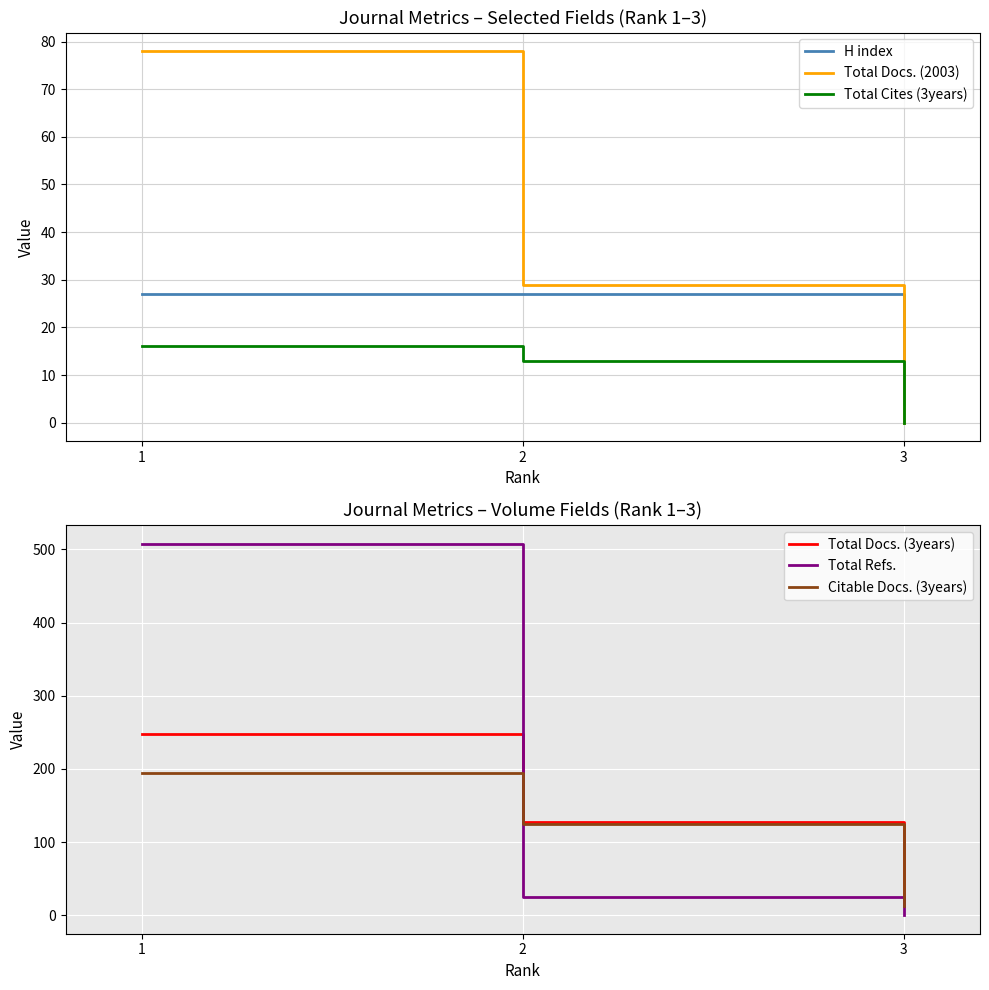

Between 2 and 3, which series saw the biggest shift?

Total Docs. (3years)